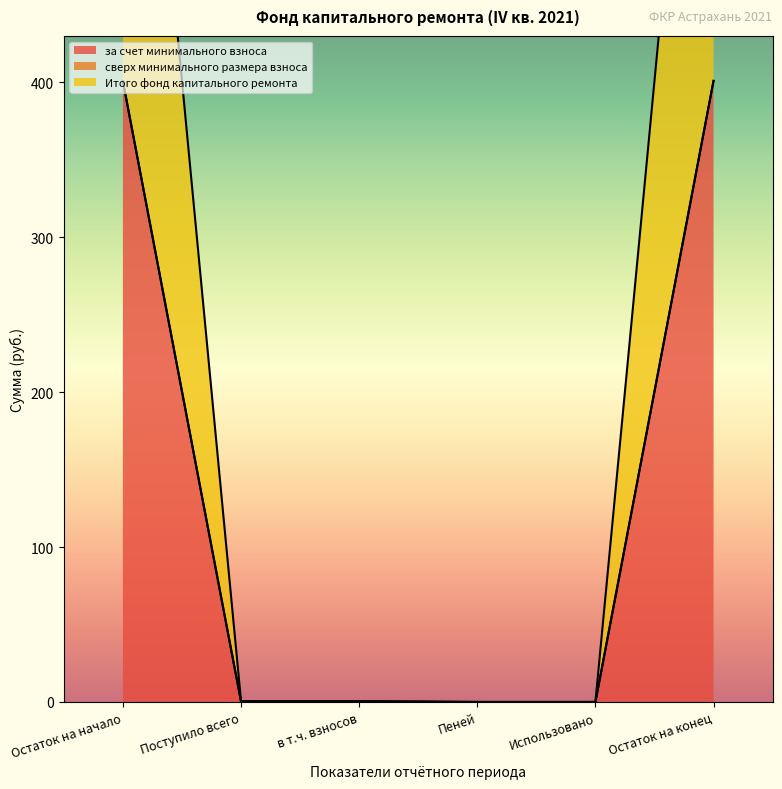

Reading left to right, list all the values displayed in this chart.

за счет минимального взноса: Остаток на начало=400.7	Поступило всего=0.3	в т.ч. взносов=0.3	Пеней=0.0	Использовано=0.0	Остаток на конец=401.0
Итого фонд капитального ремонта: Остаток на начало=400.7	Поступило всего=0.3	в т.ч. взносов=0.3	Пеней=0.0	Использовано=0.0	Остаток на конец=401.0